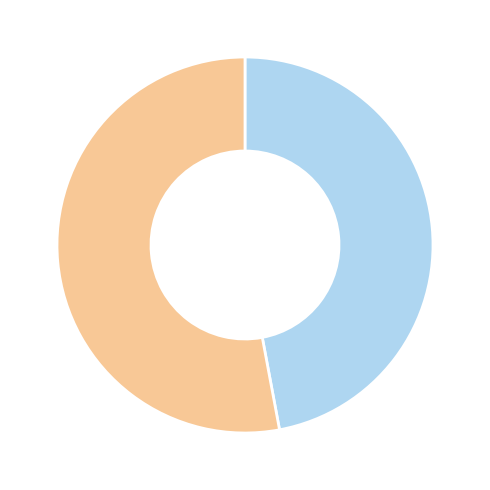

Is there a majority slice in this chart?

Yes